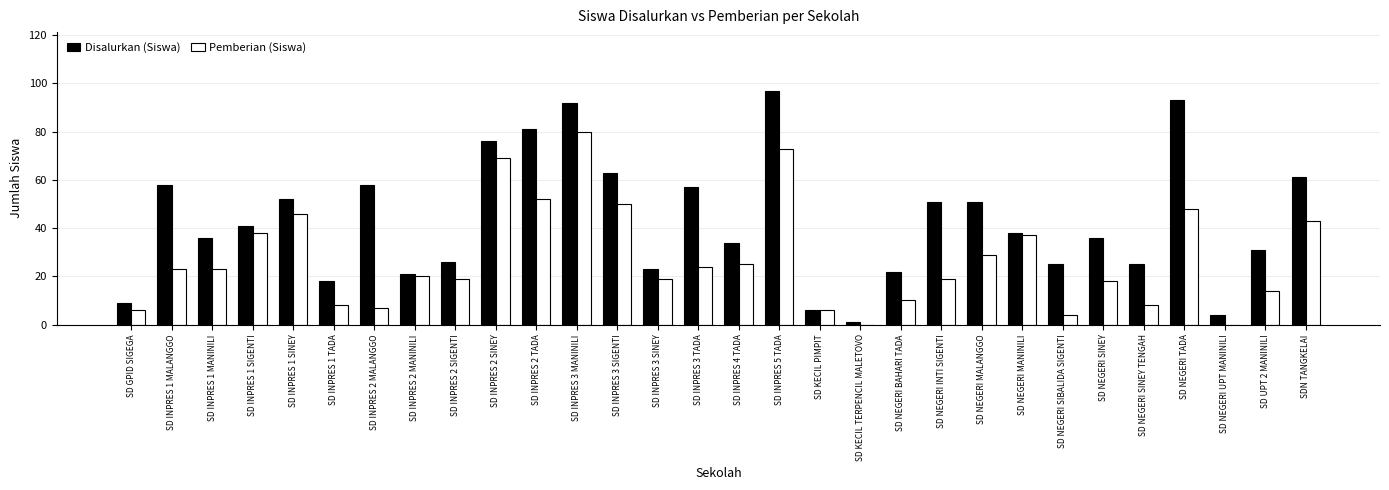

How many series are shown in this chart?

2